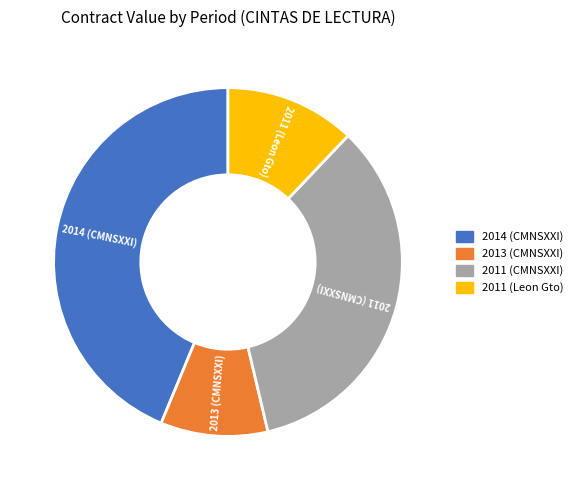

Which slice is the smallest?

2013 (CMNSXXI)